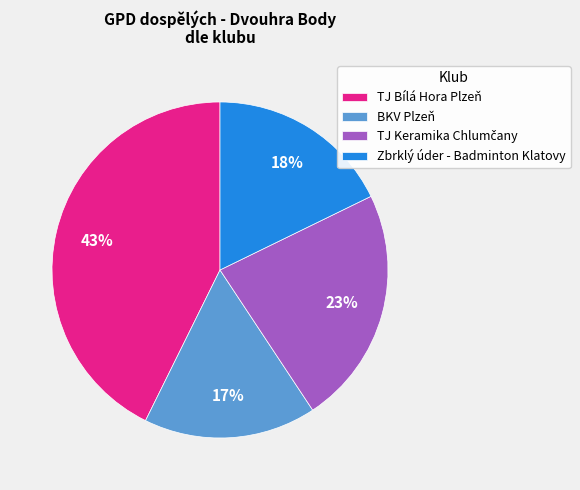

What percentage is the BKV Plzeň slice, to the nearest percent?

17%